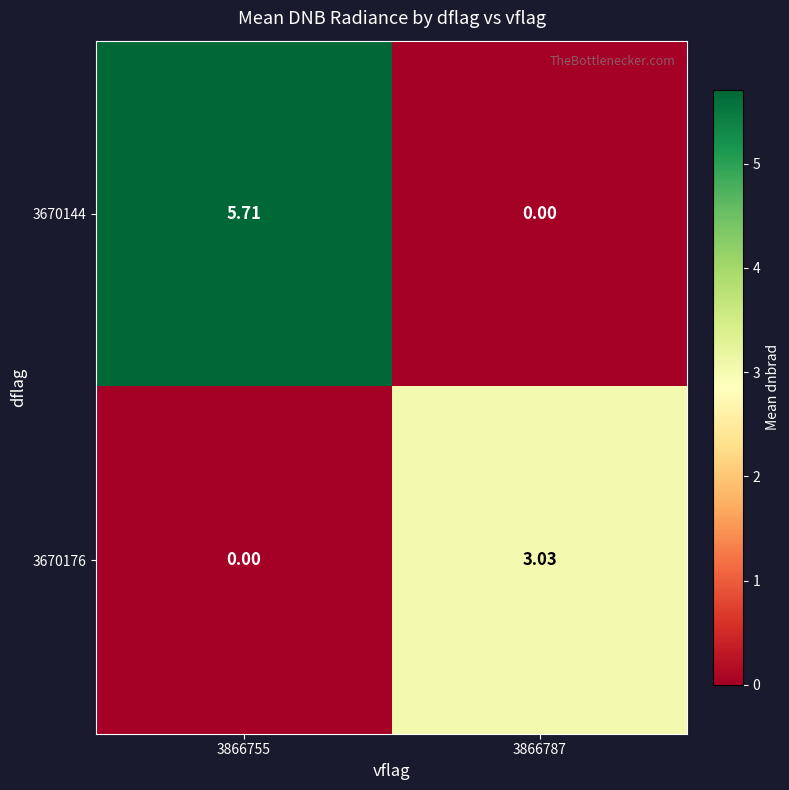

List the series in order of their peak value, highest first.

3670144, 3670176